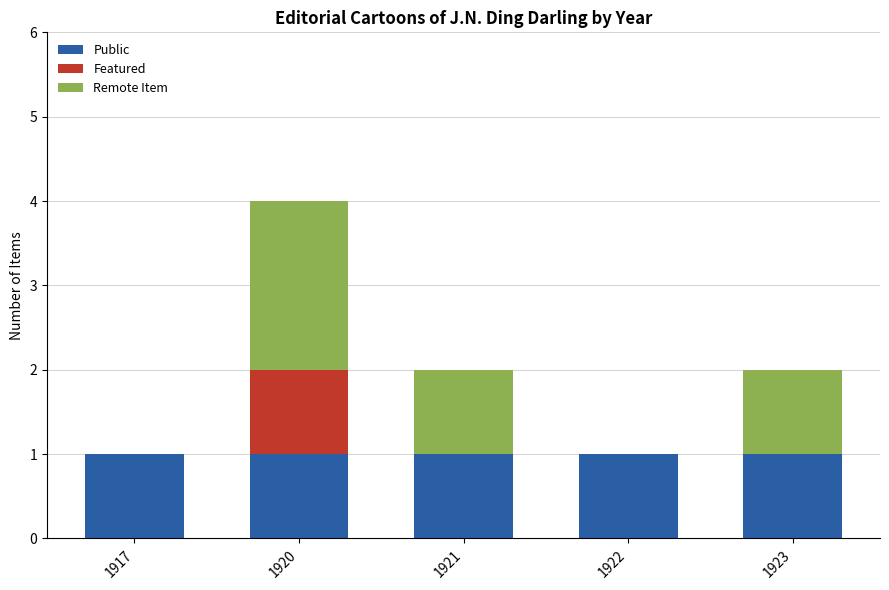

At which category is the sum across all series the highest?

1920